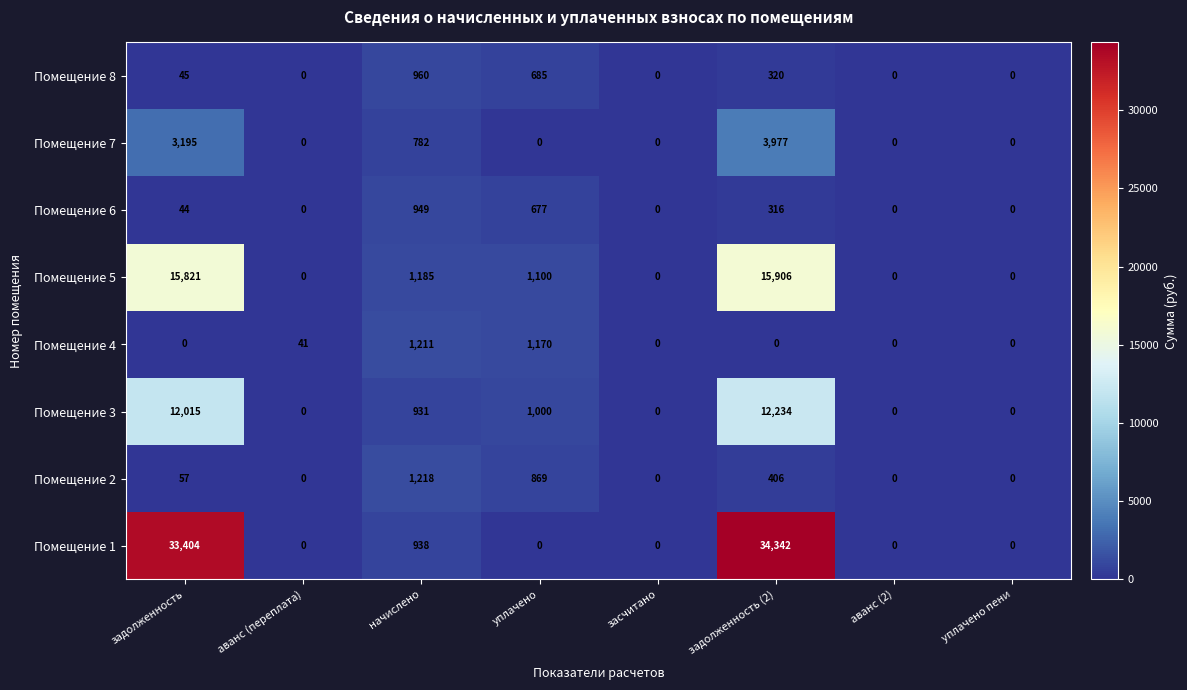

Which series has the widest spread of values?

Помещение 1